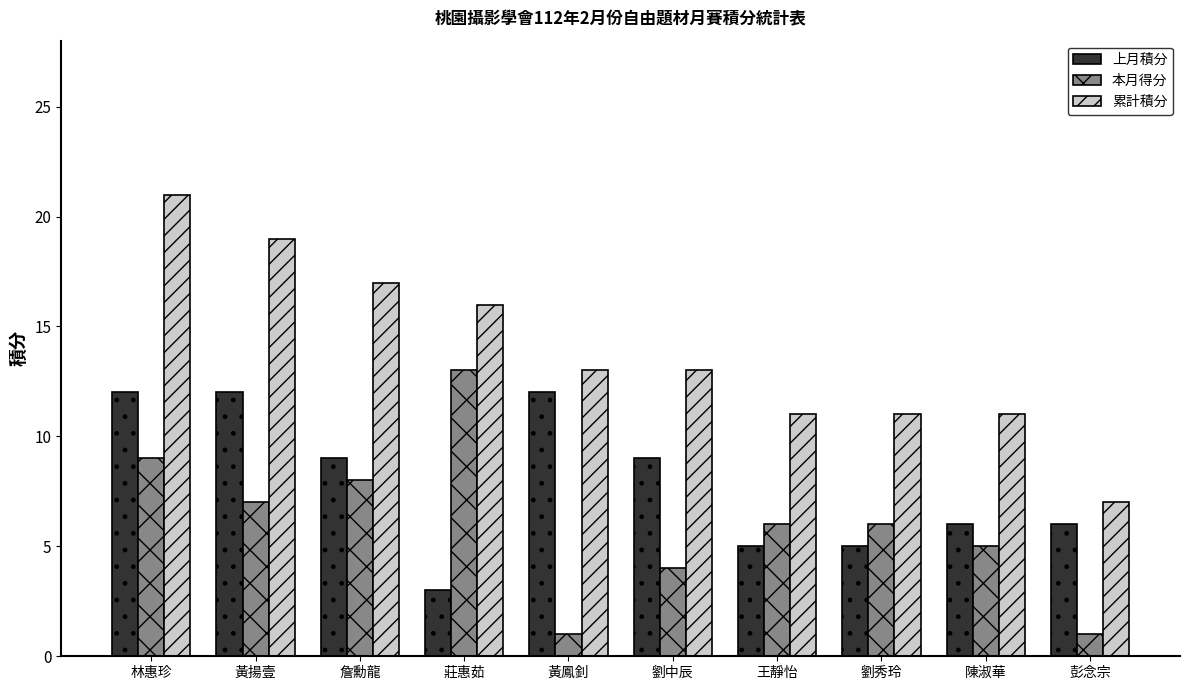

What is the spread (max minus min) of values at 彭念宗?

6